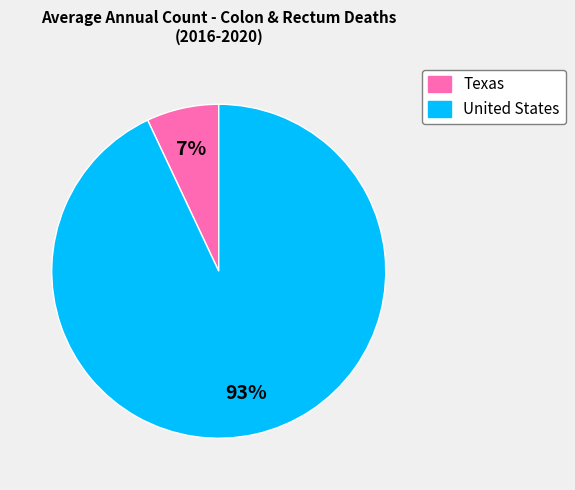

How many slices are in this pie chart?

2